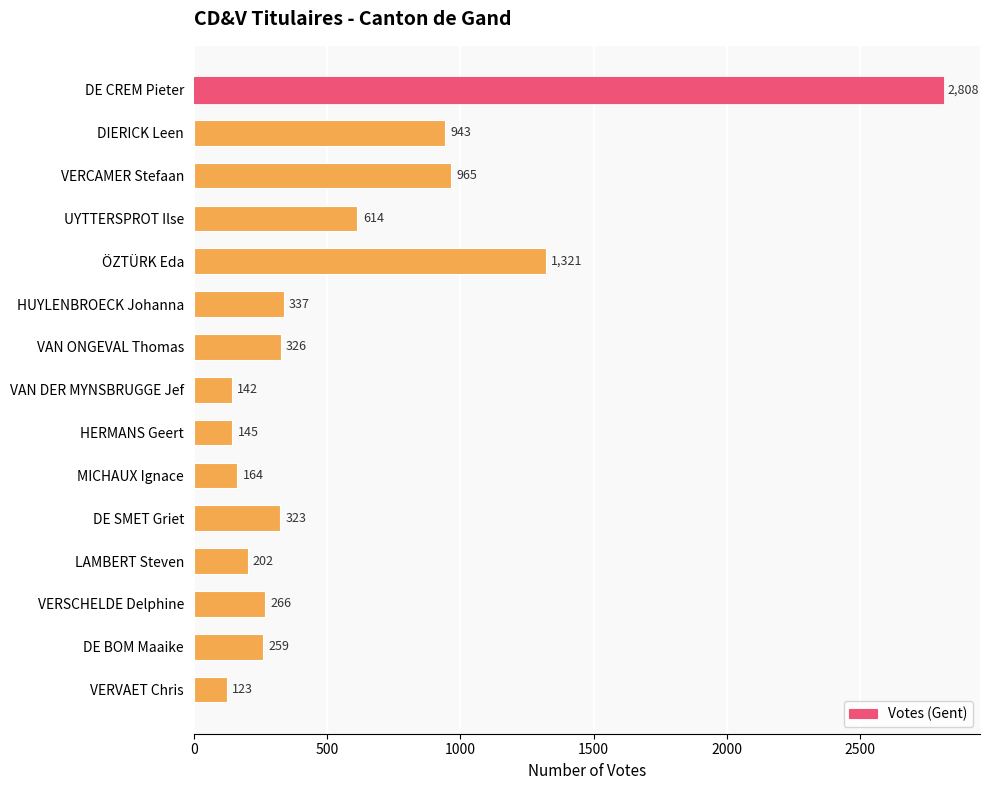

What is the maximum value shown in the chart?

2808